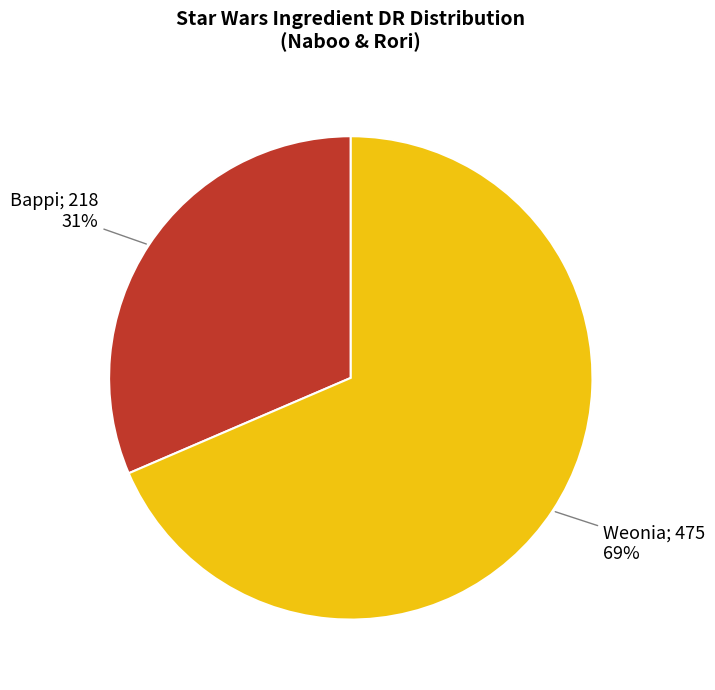

Is there a majority slice in this chart?

Yes